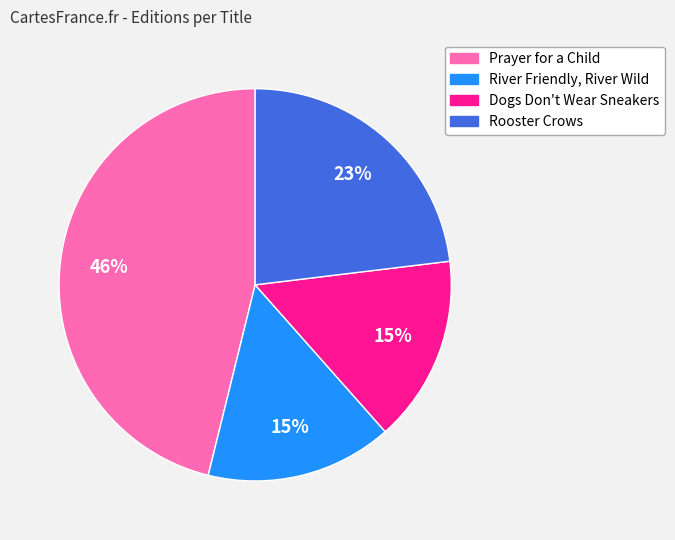

Combined, do Dogs Don't Wear Sneakers and Prayer for a Child account for over 50%?

Yes